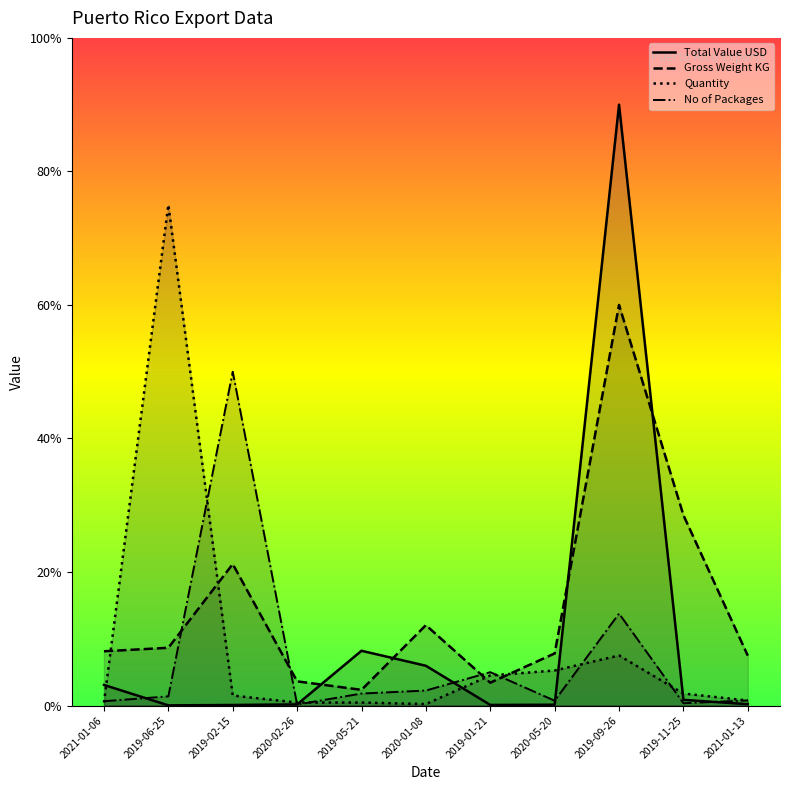

The value of No of Packages at 2019-01-21 is 5.0. True or false?

True